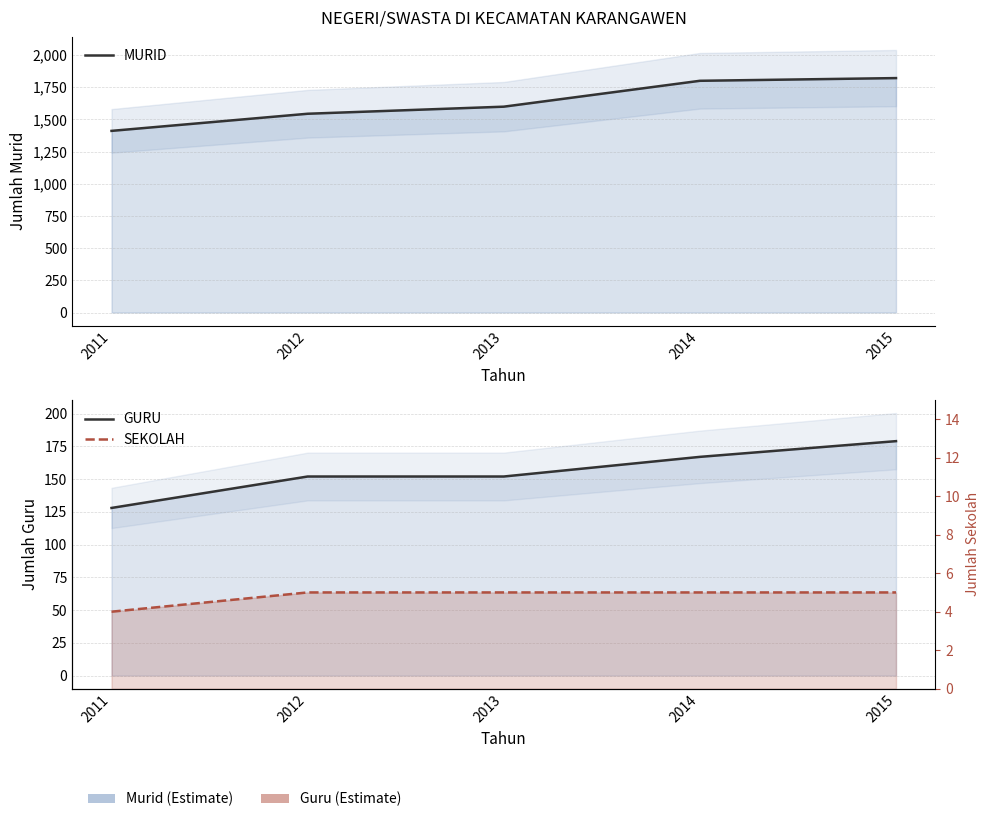

Which series has the widest spread of values?

MURID